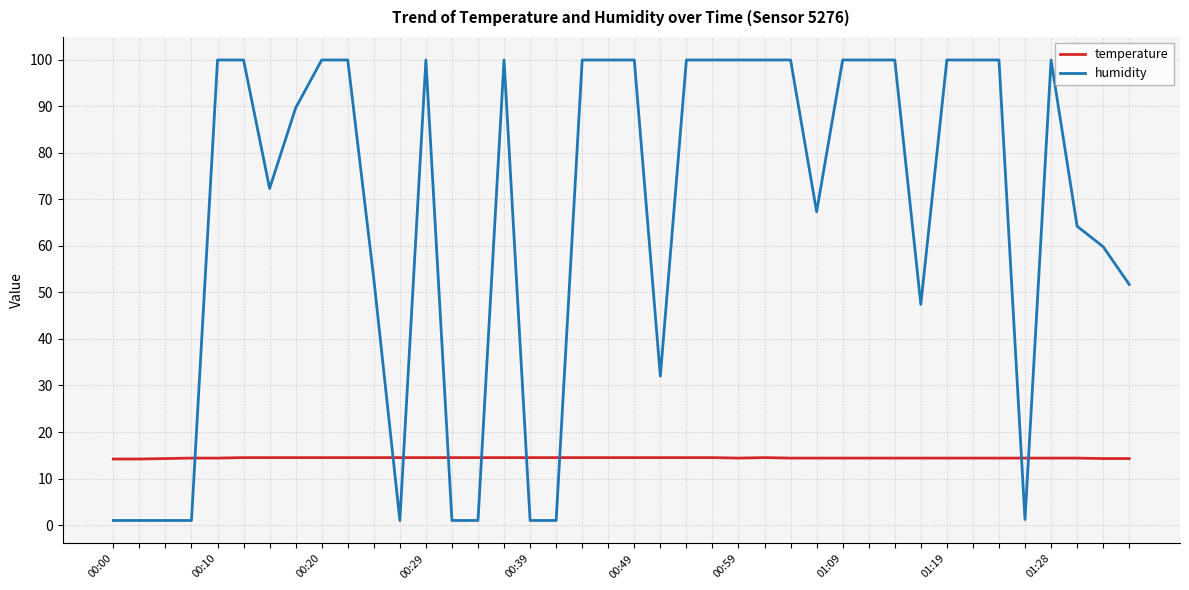

List the series in order of their peak value, highest first.

humidity, temperature